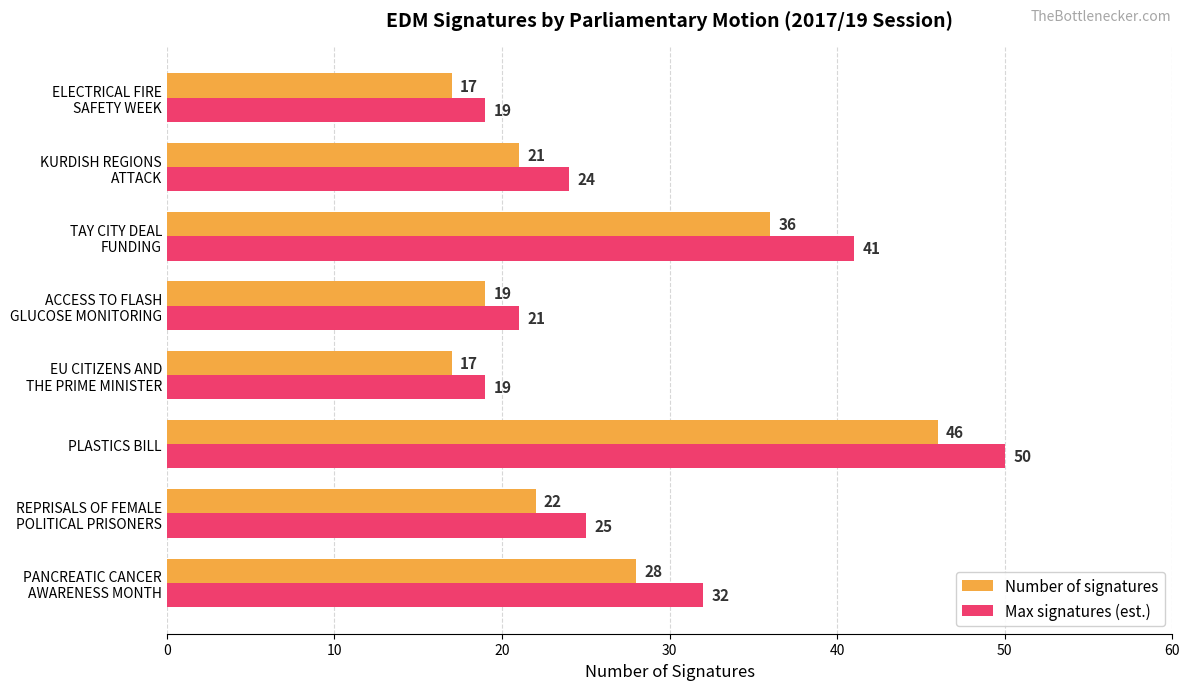

At which label does Number of signatures reach its peak?

PLASTICS BILL